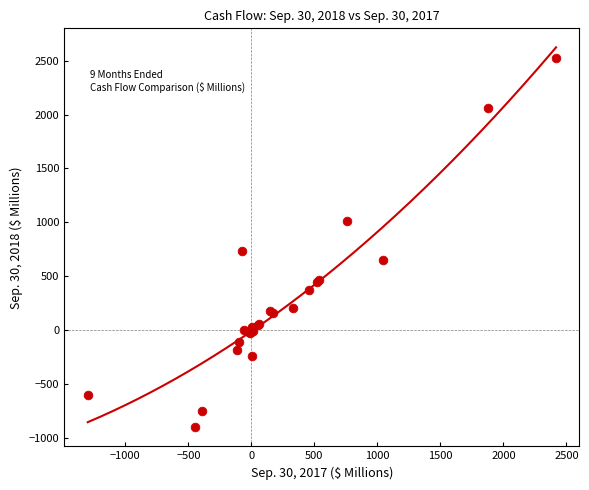

What Y value in the scatter plot is closest to 809?

730.0